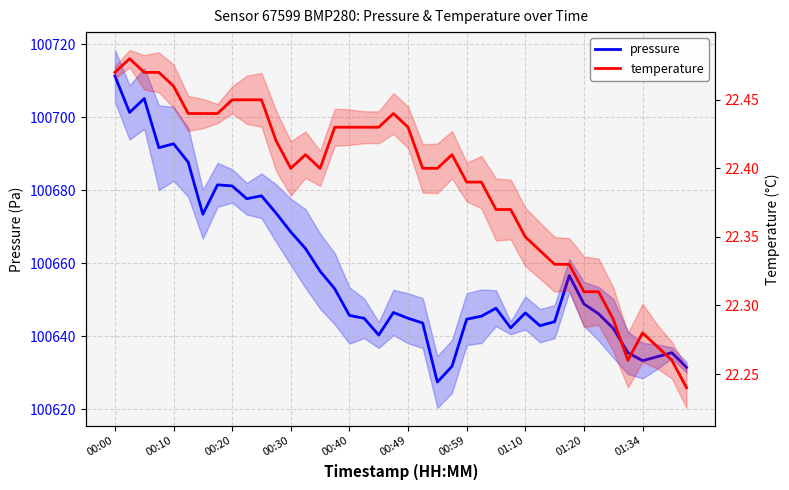

What is the difference between the maximum and minimum values in the temperature series?

0.2